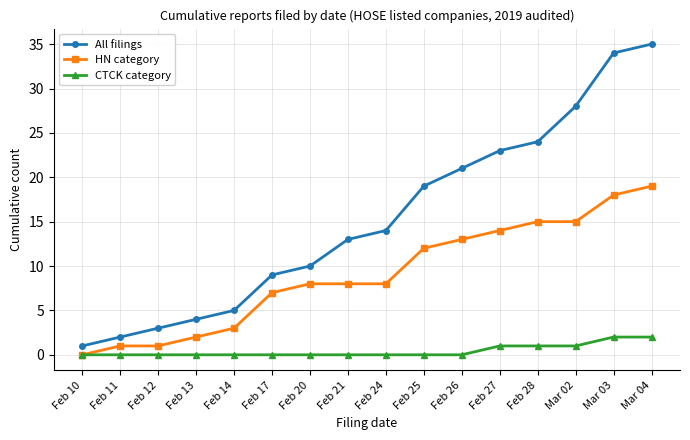

Reading right to left, transcribe all the data shown in this chart.

All filings: Mar 04=35	Mar 03=34	Mar 02=28	Feb 28=24	Feb 27=23	Feb 26=21	Feb 25=19	Feb 24=14	Feb 21=13	Feb 20=10	Feb 17=9	Feb 14=5	Feb 13=4	Feb 12=3	Feb 11=2	Feb 10=1
HN category: Mar 04=19	Mar 03=18	Mar 02=15	Feb 28=15	Feb 27=14	Feb 26=13	Feb 25=12	Feb 24=8	Feb 21=8	Feb 20=8	Feb 17=7	Feb 14=3	Feb 13=2	Feb 12=1	Feb 11=1	Feb 10=0
CTCK category: Mar 04=2	Mar 03=2	Mar 02=1	Feb 28=1	Feb 27=1	Feb 26=0	Feb 25=0	Feb 24=0	Feb 21=0	Feb 20=0	Feb 17=0	Feb 14=0	Feb 13=0	Feb 12=0	Feb 11=0	Feb 10=0